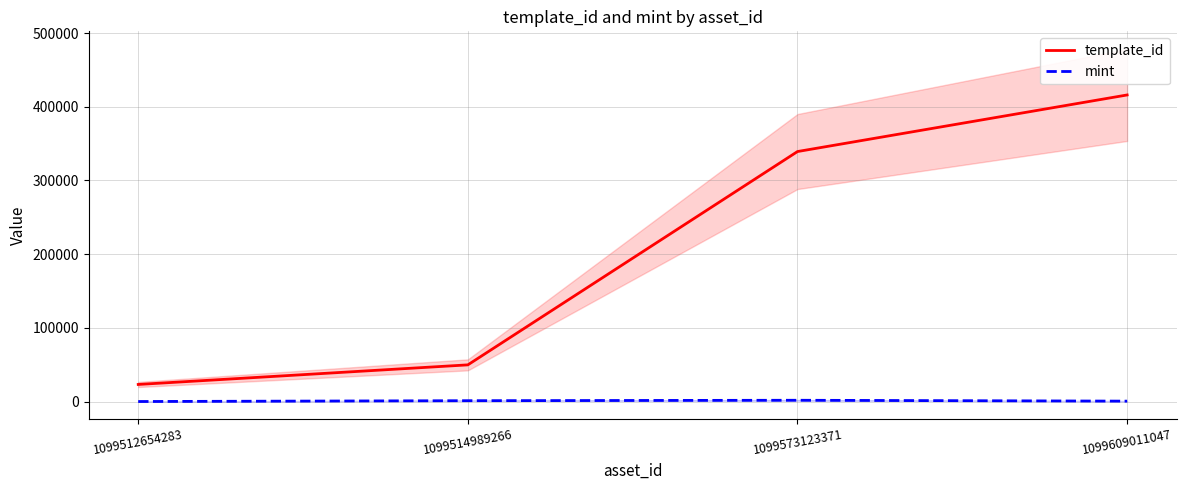

What is the value of the template_id point at the 3rd from the left?

339228